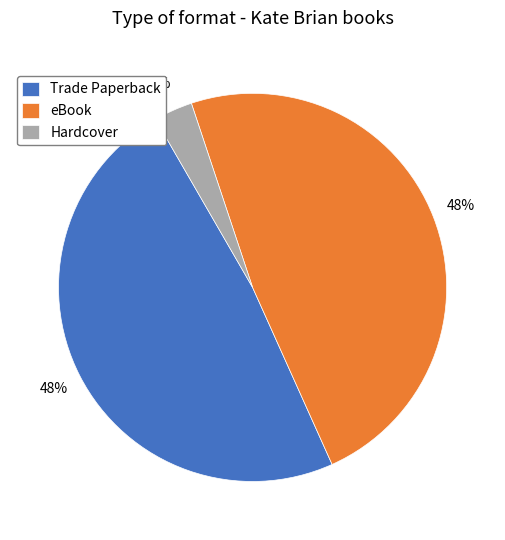

Which slice is the smallest?

Hardcover